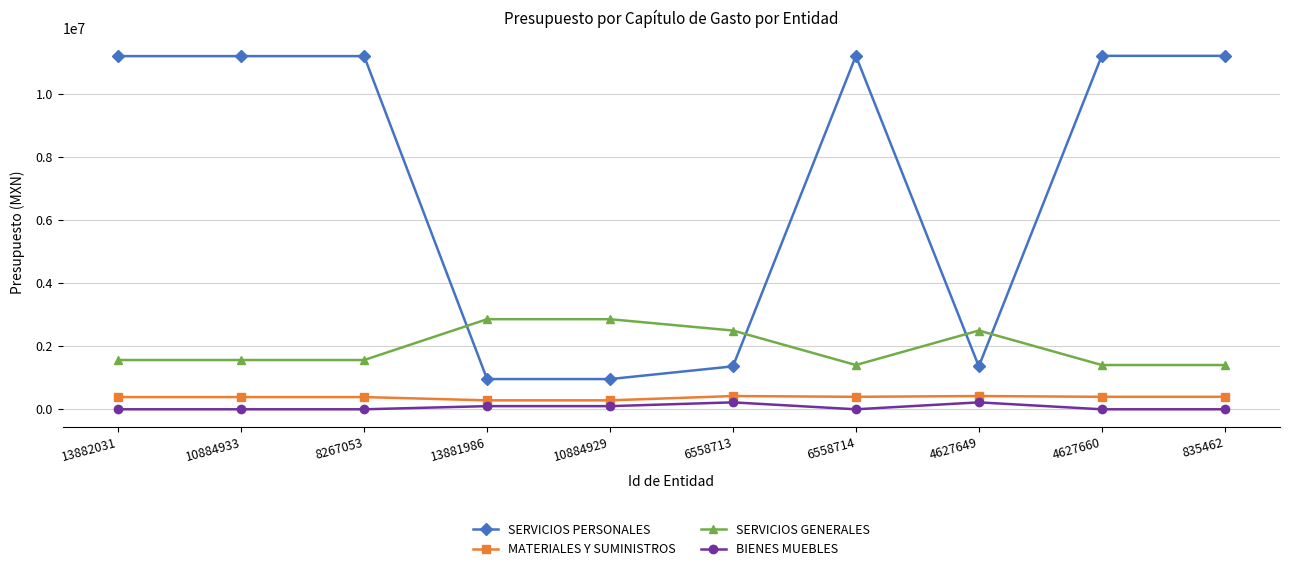

True or false: SERVICIOS GENERALES has a value of 1562459.4 at 8267053.

True